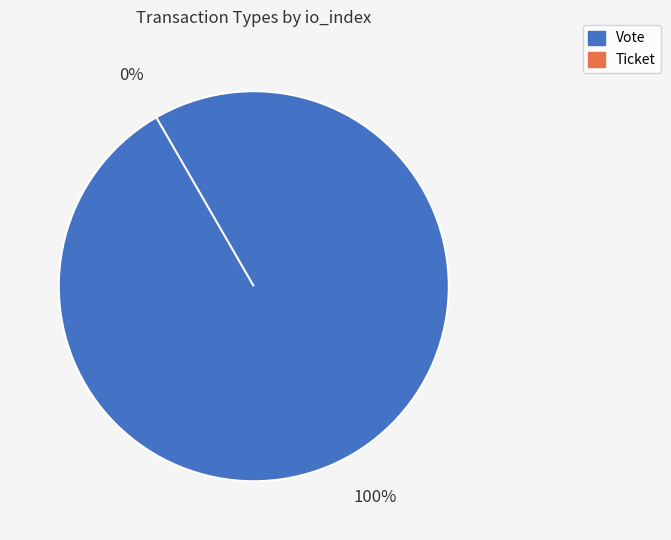

What is the smallest slice in the pie chart?

Ticket